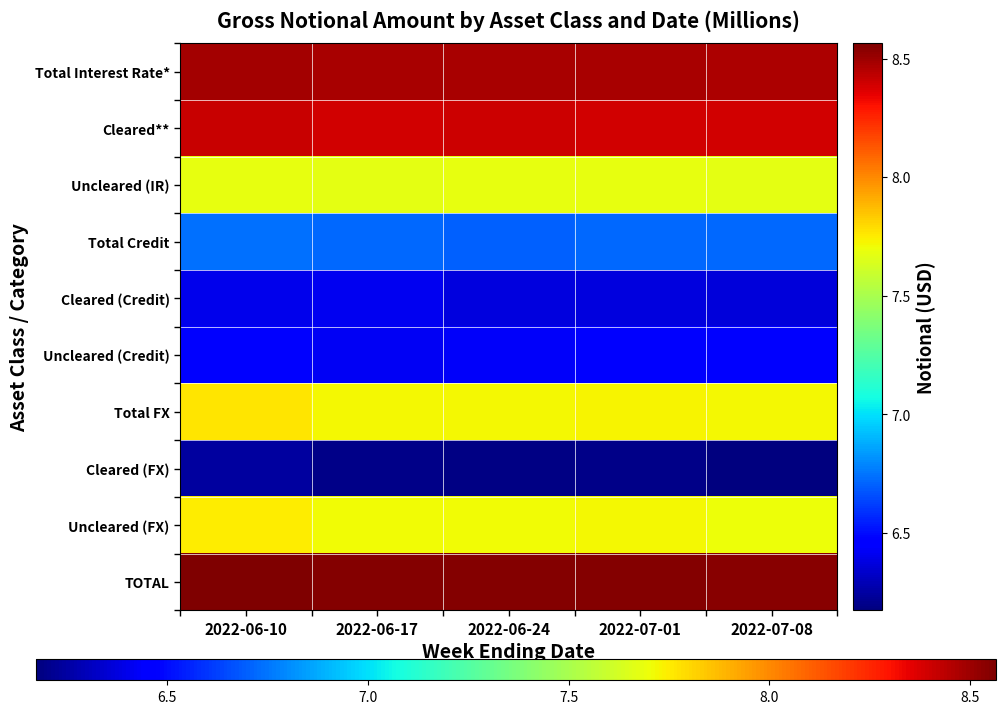

Reading left to right, transcribe all the data shown in this chart.

Total Interest Rate*: 2022-06-10=8.5	2022-06-17=8.5	2022-06-24=8.5	2022-07-01=8.5	2022-07-08=8.5
Cleared**: 2022-06-10=8.4	2022-06-17=8.4	2022-06-24=8.4	2022-07-01=8.4	2022-07-08=8.4
Uncleared (IR): 2022-06-10=7.7	2022-06-17=7.7	2022-06-24=7.7	2022-07-01=7.7	2022-07-08=7.7
Total Credit: 2022-06-10=6.7	2022-06-17=6.7	2022-06-24=6.7	2022-07-01=6.7	2022-07-08=6.7
Cleared (Credit): 2022-06-10=6.4	2022-06-17=6.4	2022-06-24=6.4	2022-07-01=6.4	2022-07-08=6.4
Uncleared (Credit): 2022-06-10=6.5	2022-06-17=6.4	2022-06-24=6.4	2022-07-01=6.5	2022-07-08=6.5
Total FX: 2022-06-10=7.8	2022-06-17=7.7	2022-06-24=7.7	2022-07-01=7.7	2022-07-08=7.7
Cleared (FX): 2022-06-10=6.2	2022-06-17=6.2	2022-06-24=6.2	2022-07-01=6.2	2022-07-08=6.2
Uncleared (FX): 2022-06-10=7.8	2022-06-17=7.7	2022-06-24=7.7	2022-07-01=7.7	2022-07-08=7.7
TOTAL: 2022-06-10=8.6	2022-06-17=8.5	2022-06-24=8.6	2022-07-01=8.6	2022-07-08=8.5